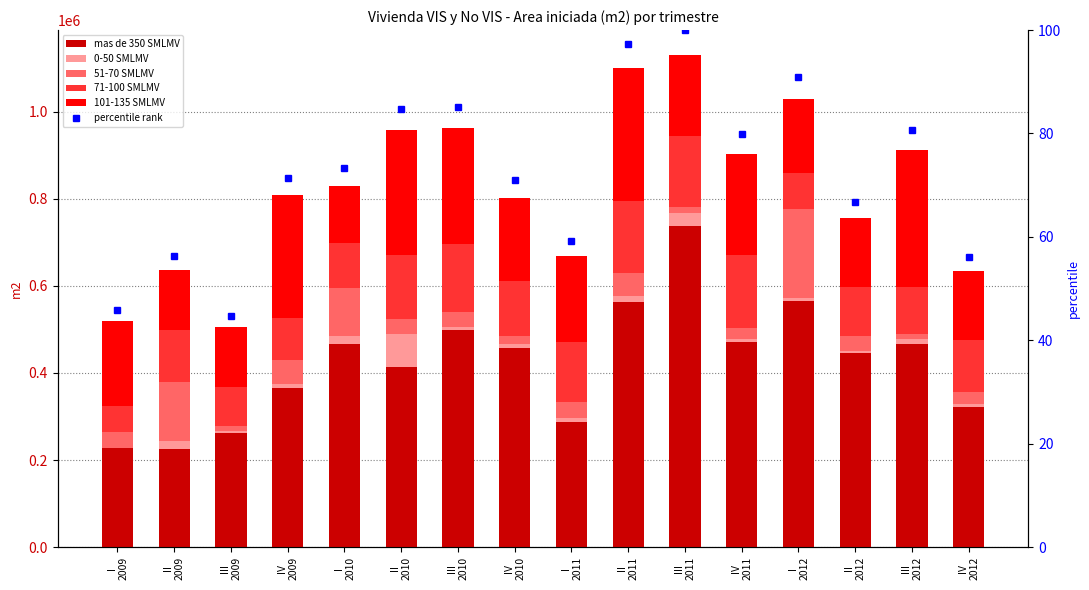

What is the smallest value displayed?

44.8